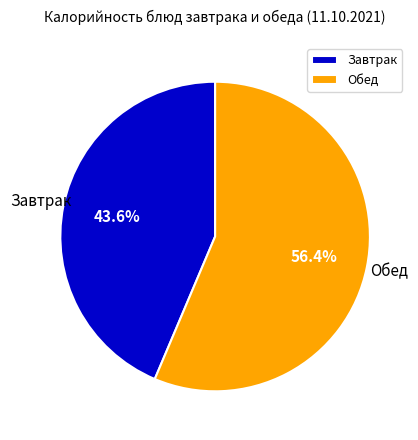

Between Завтрак and Обед, which is larger?

Обед